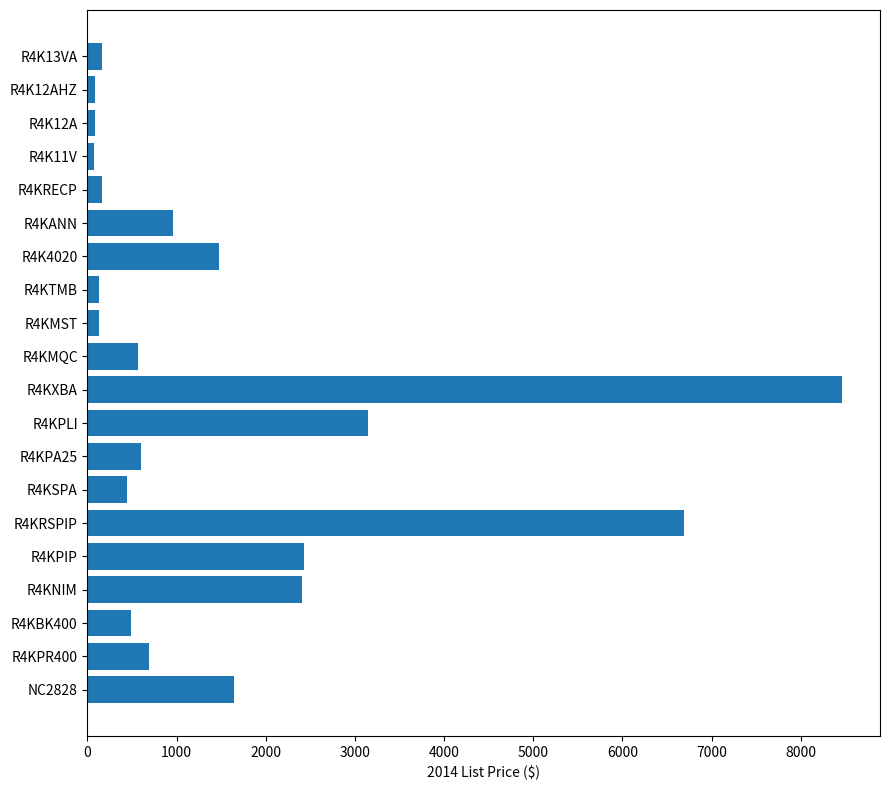

What is the greatest value displayed?

8465.6